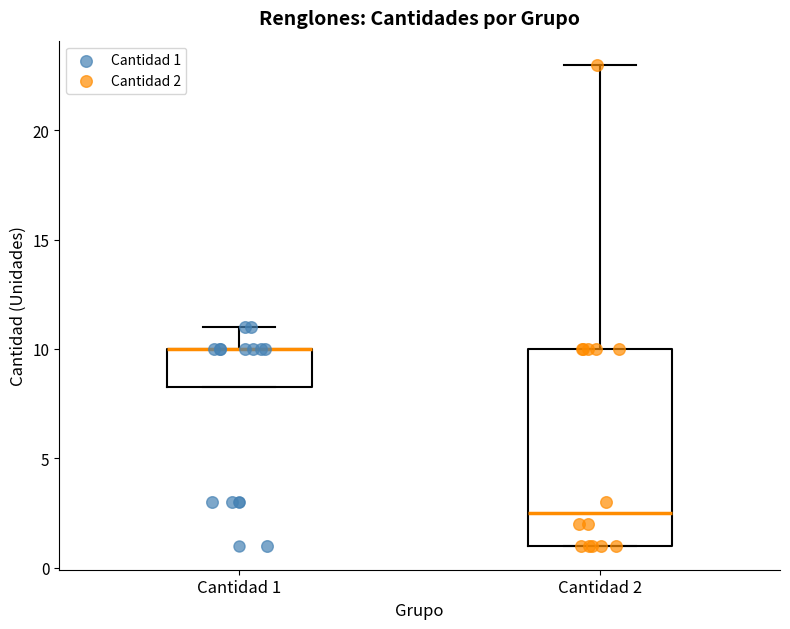

Reading left to right, transcribe this box plot: for each box, give where its median line is, the range the box spans, and where its two whiskers end, as read against the y-axis. The values are not printed on the chart, so give them approximately, as read against the axis.

Cantidad 1: median 10.0 (drawn on the box's upper edge), box 8.5 to 10.0, whiskers 8.5 to 11.0
Cantidad 2: median 2.5, box 1.0 to 10.0, whiskers 1.0 to 23.0